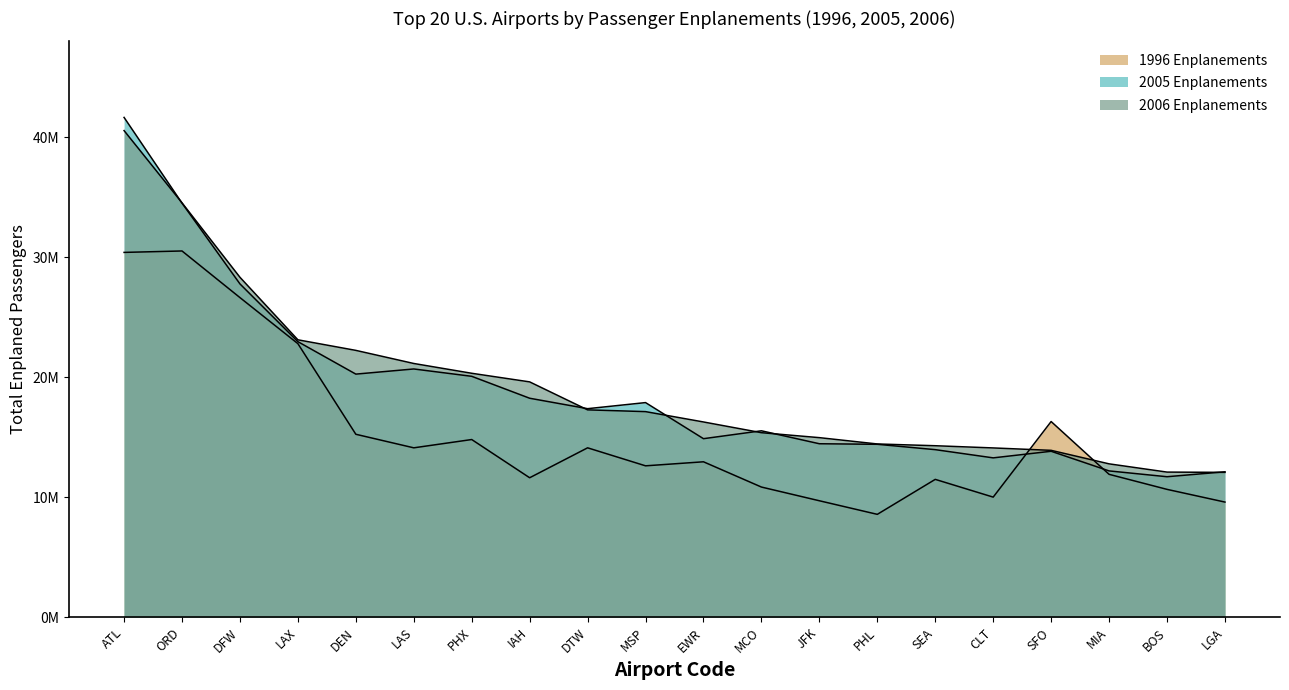

What is the value of the 2006 Enplanements point at the 5th from the left?

22239718